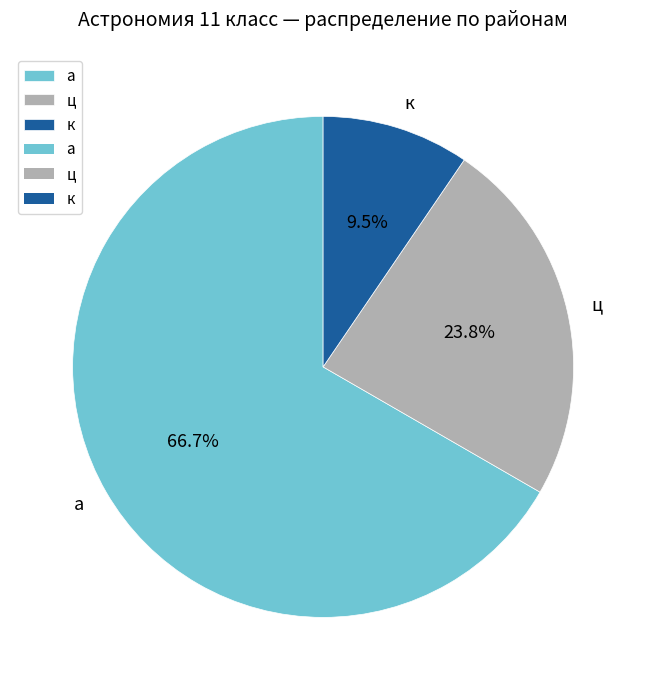

What percentage is NOT represented by ц?

76.2%